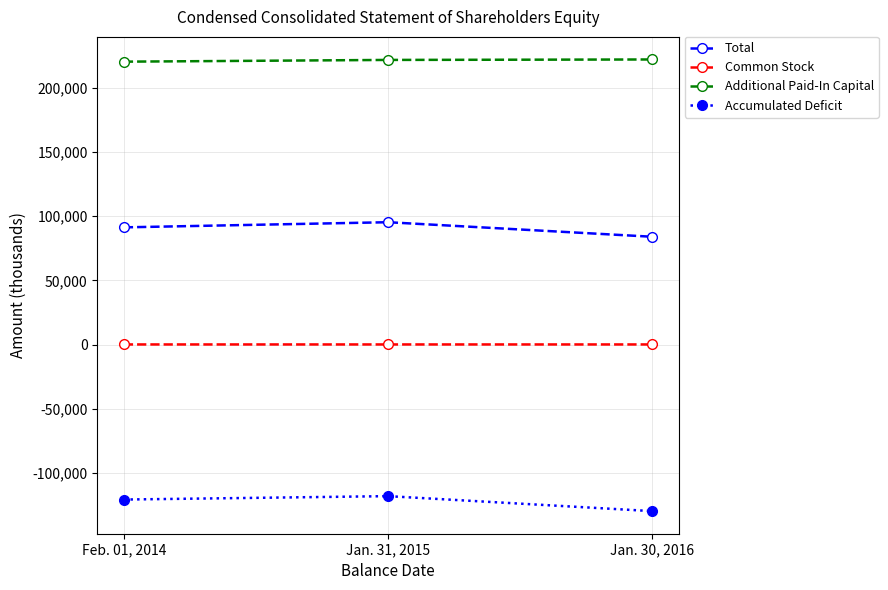

What is the value of the Common Stock point at the 1st from the left?

163